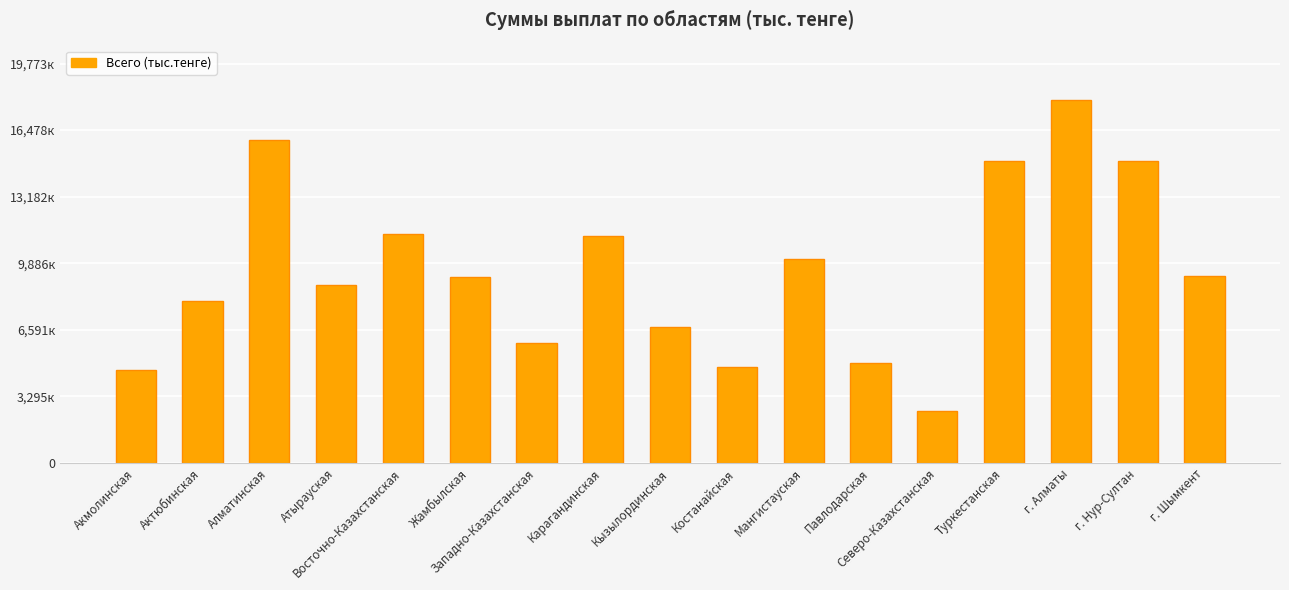

At which label is the value closest to 10278311?

Мангистауская